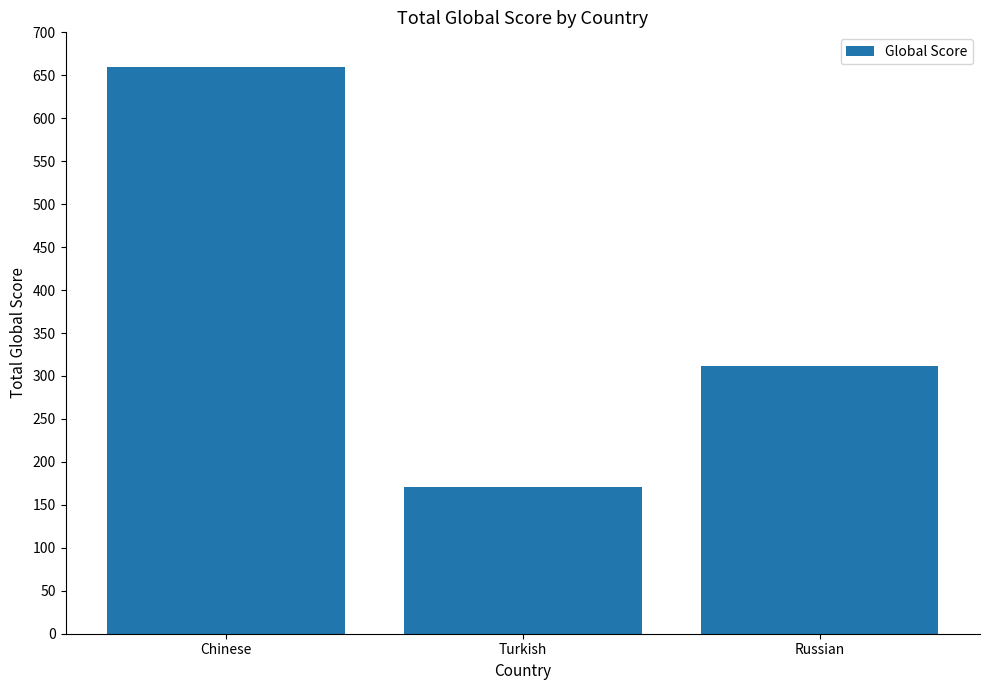

What is the change in value from Chinese to Russian?

-348